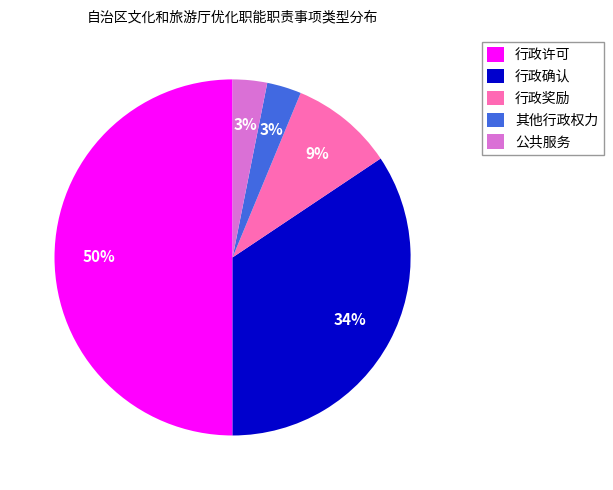

Do 公共服务 and 行政奖励 together represent more than half of the pie?

No